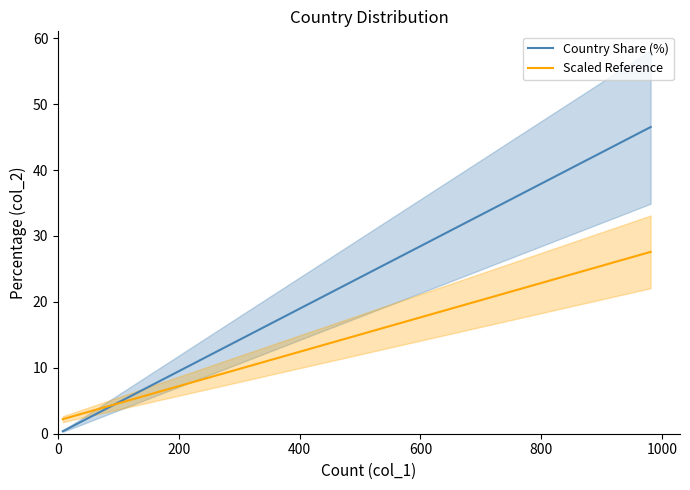

True or false: Scaled Reference has a value of 4.8 at 10.

False